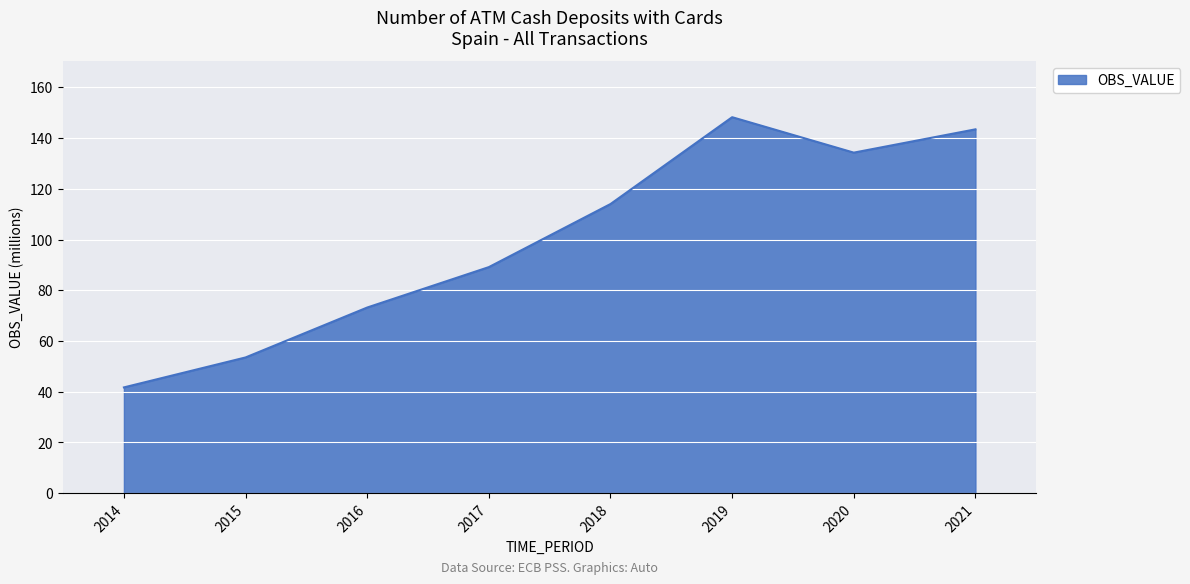

How many interior local peaks (higher than both neighbors) does the data have?

1